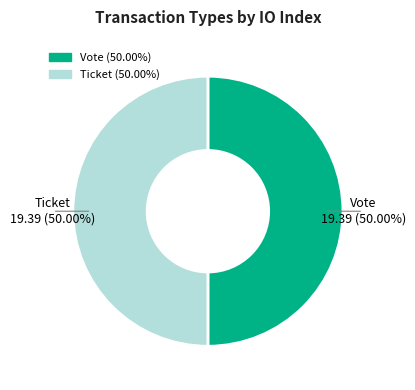

Combined, do Ticket and Vote account for over 50%?

Yes